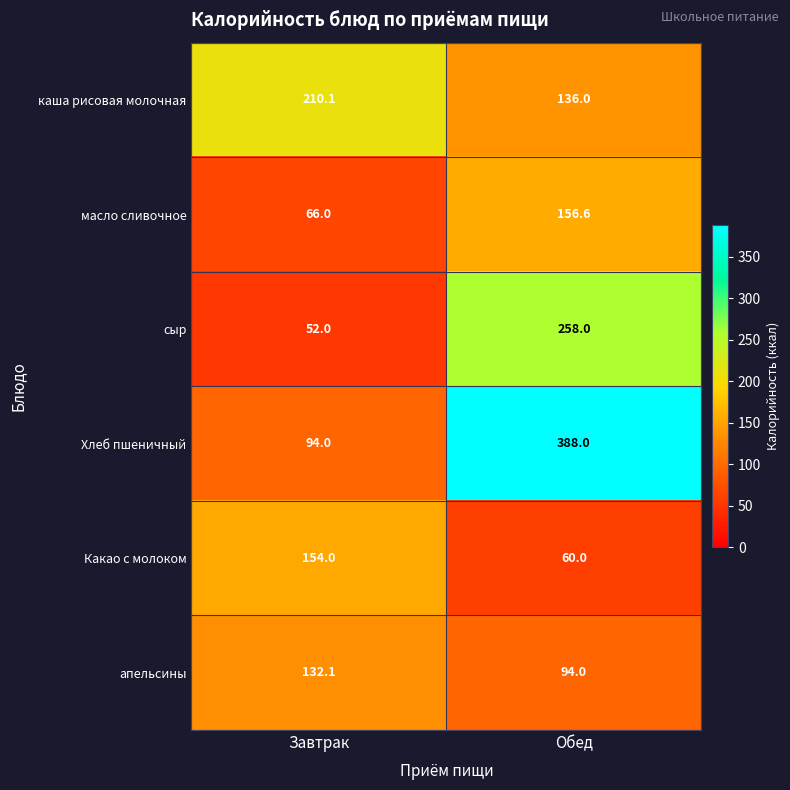

What is the maximum value for каша рисовая молочная?

210.1